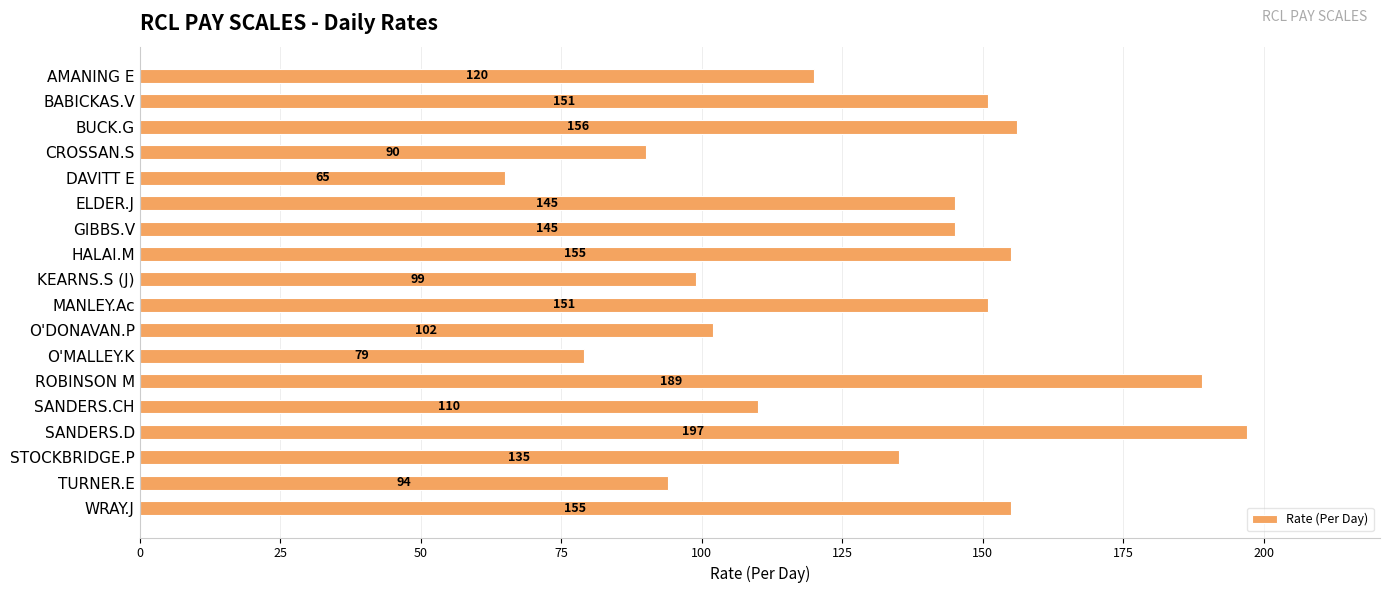

At which label is the value closest to 131?

STOCKBRIDGE.P